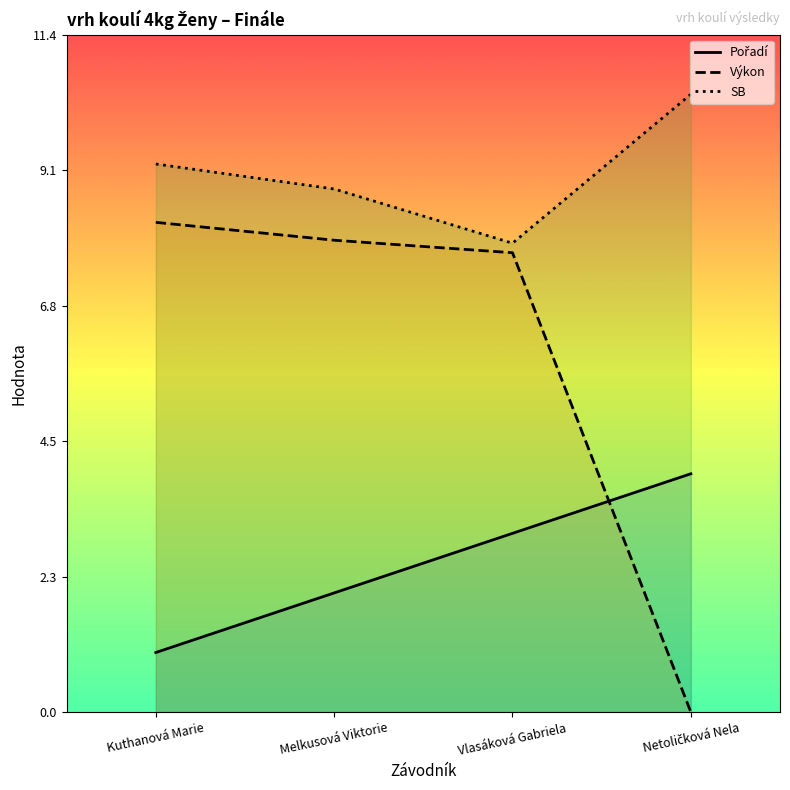

At which category does SB reach its first local valley?

Vlasáková Gabriela